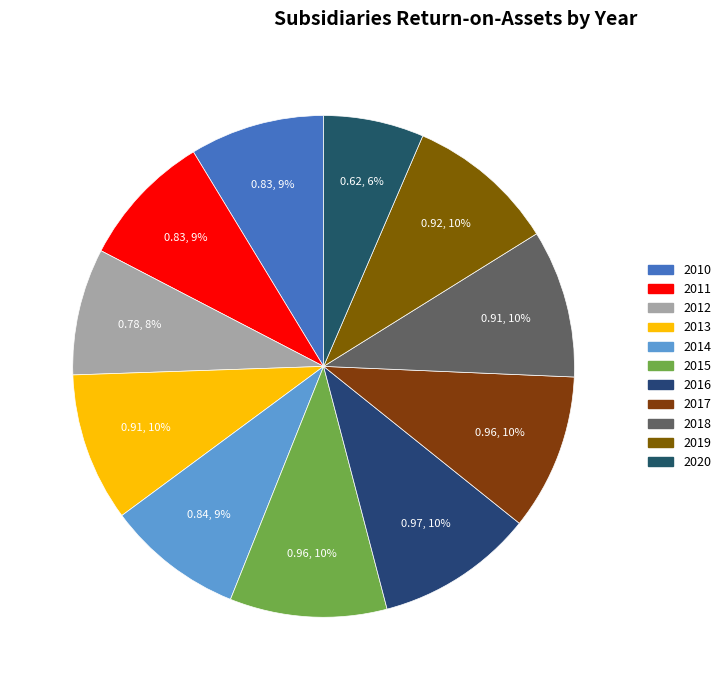

Combined, what portion of the pie is 2020 and 2012?

14.6%